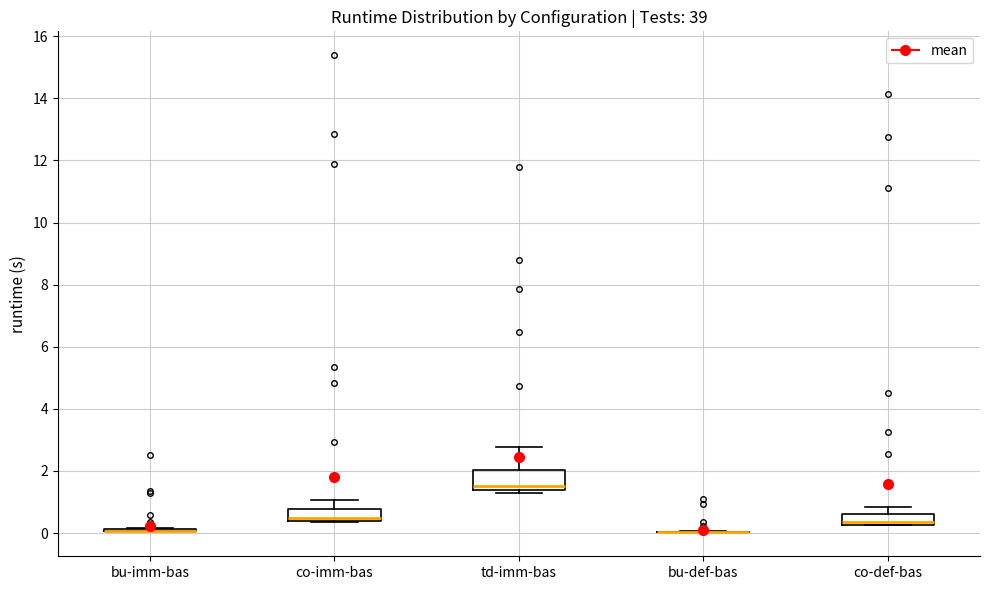

Reading left to right, read every box against the y-axis: the position of its median line, the range the box covers, and the ends of its whiskers. The values are not printed on the chart, so give them approximately, as read against the axis.

bu-imm-bas: box collapsed to a line at 0.0, whiskers 0.0 to 0.2
co-imm-bas: median 0.4 (just above the box's lower edge), box 0.4 to 0.8, whiskers 0.4 to 1.0
td-imm-bas: median 1.6, box 1.4 to 2.0, whiskers 1.2 to 2.8
bu-def-bas: box collapsed to a line at 0.0, whiskers 0.0 to 0.0
co-def-bas: median 0.4, box 0.2 to 0.6, whiskers 0.2 to 0.8